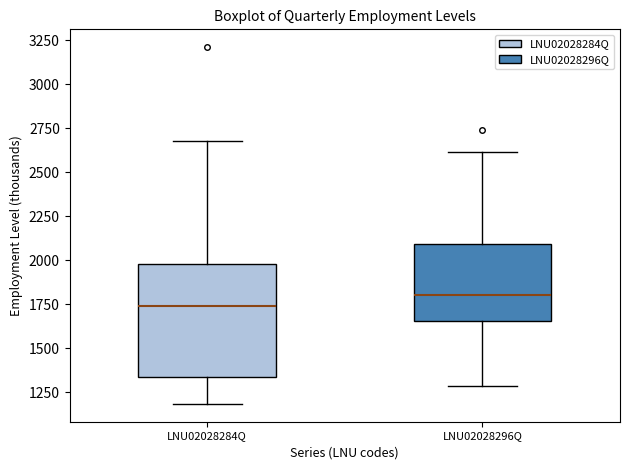

Which box has the highest median line?

LNU02028296Q